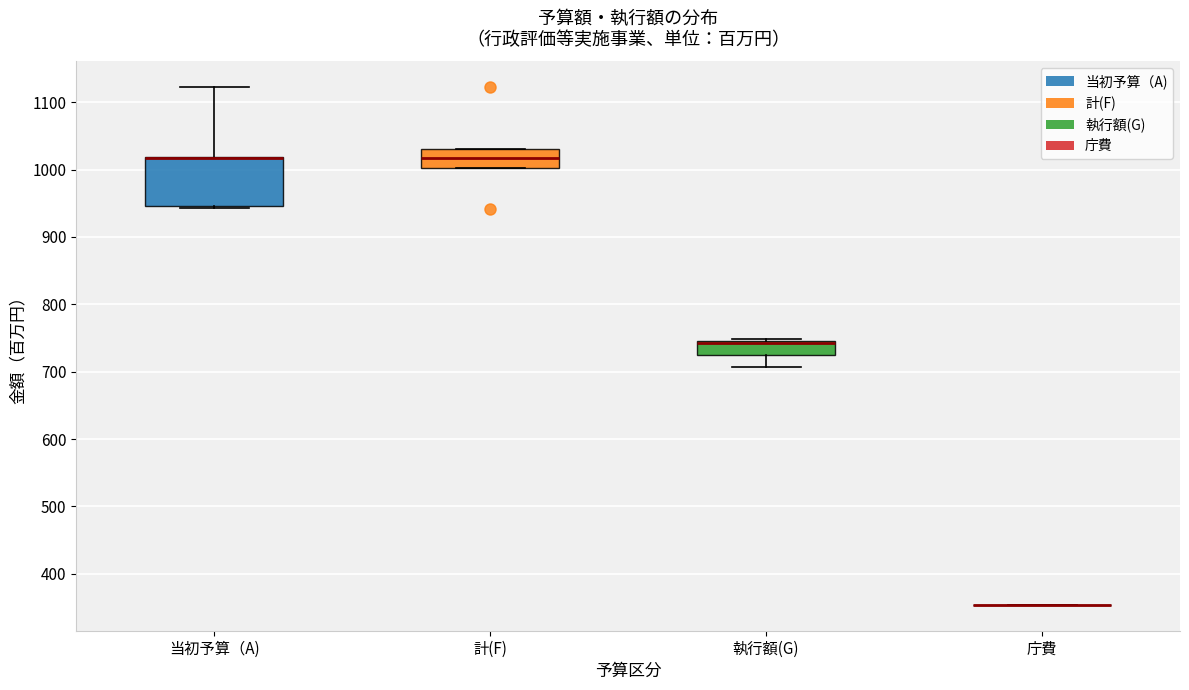

Where does the lower whisker of the box for 執行額(G) end on the y-axis? The values are not printed on the chart, so give them approximately, as read against the axis.

710